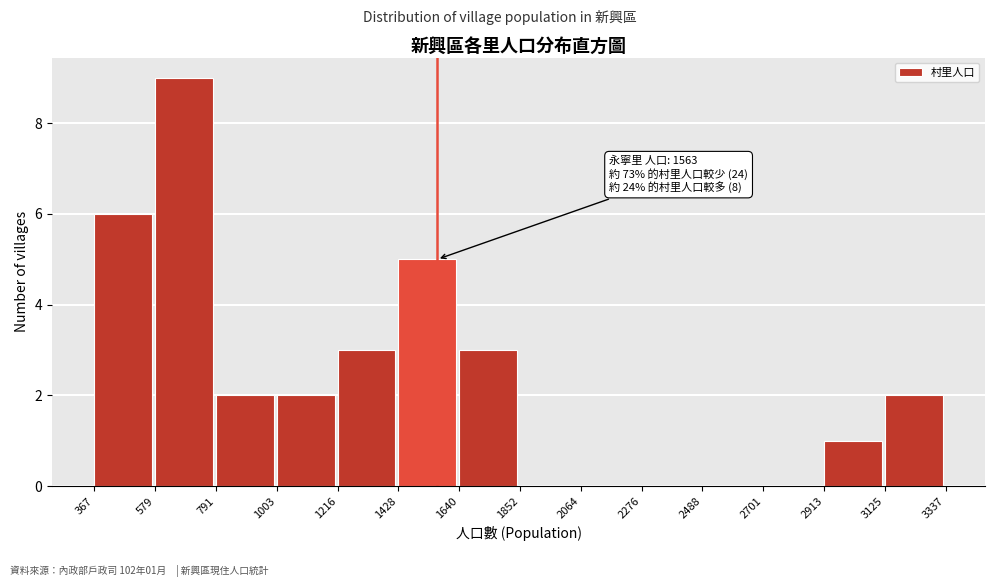

Over which range of the x-axis is the bar tallest?

579 to 791